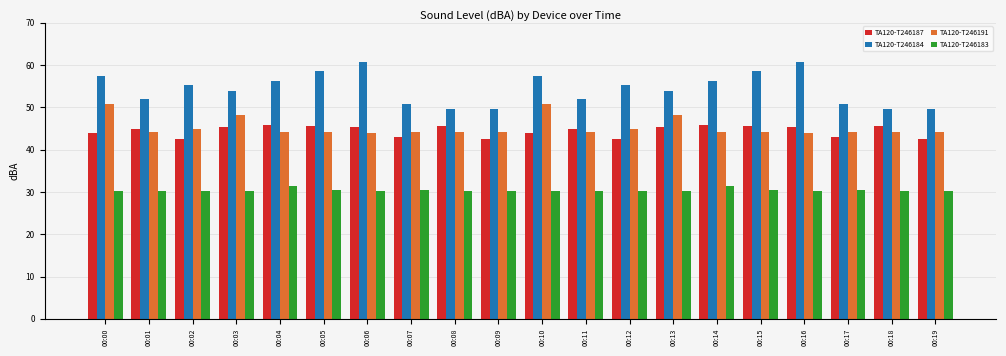

What is the lowest value of the TA120-T246184 series?

49.6